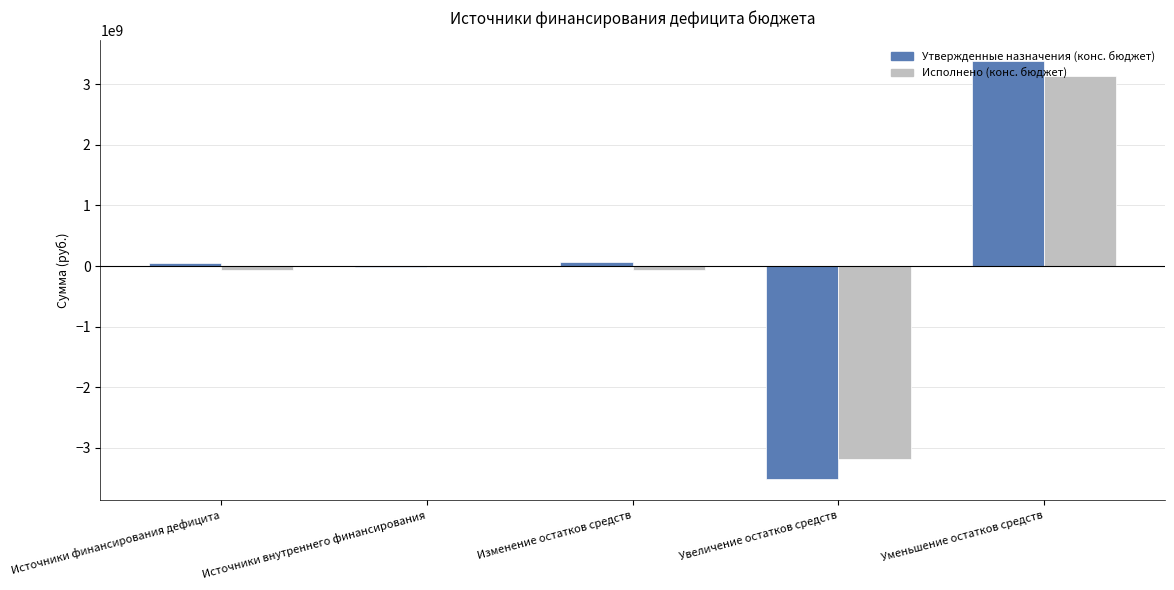

What is the sum of the Утвержденные назначения (конс. бюджет) values at Уменьшение остатков средств and Увеличение остатков средств?

-135117641.9